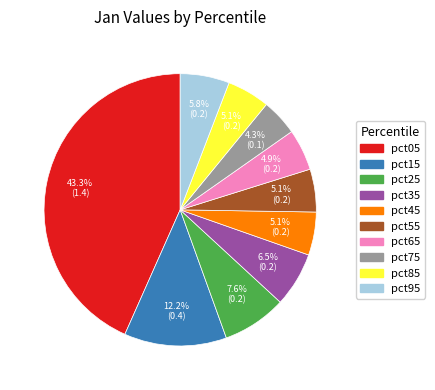

How many slices are in this pie chart?

10